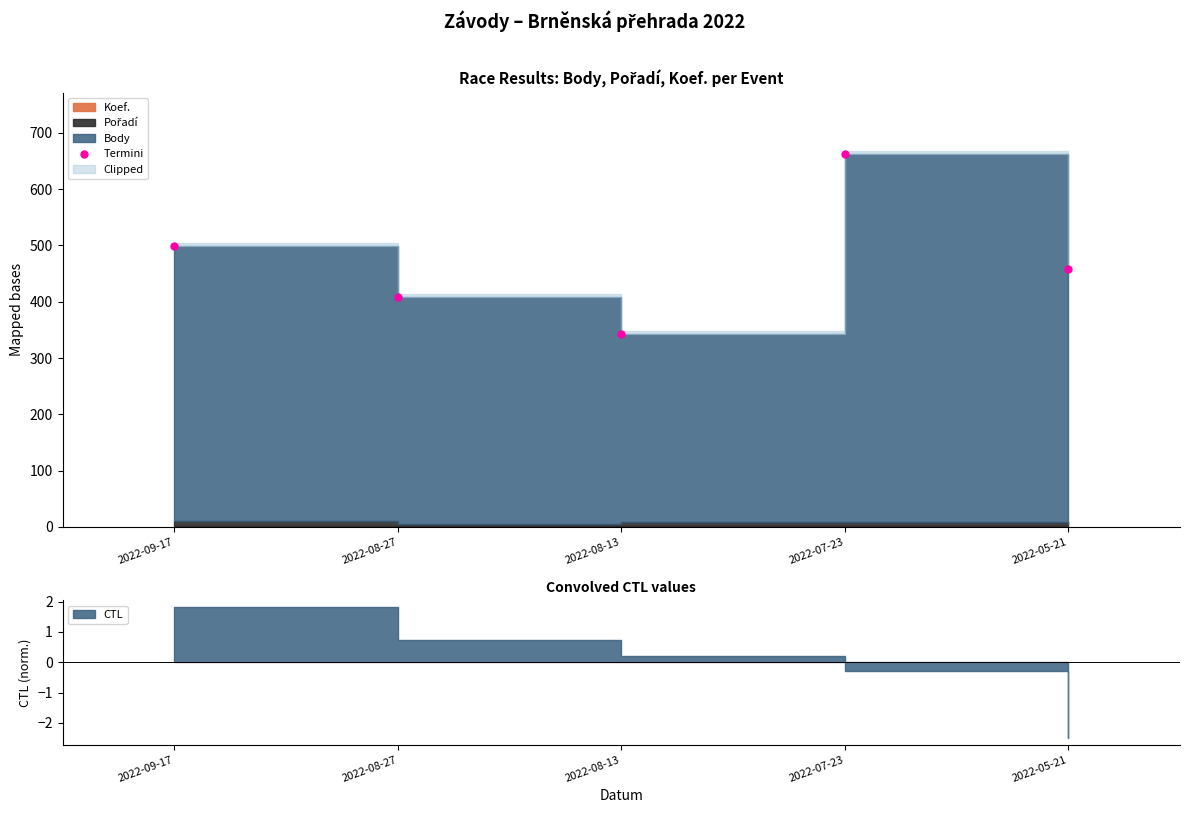

Which has a higher value, 2022-08-13 or 2022-05-21?

2022-05-21